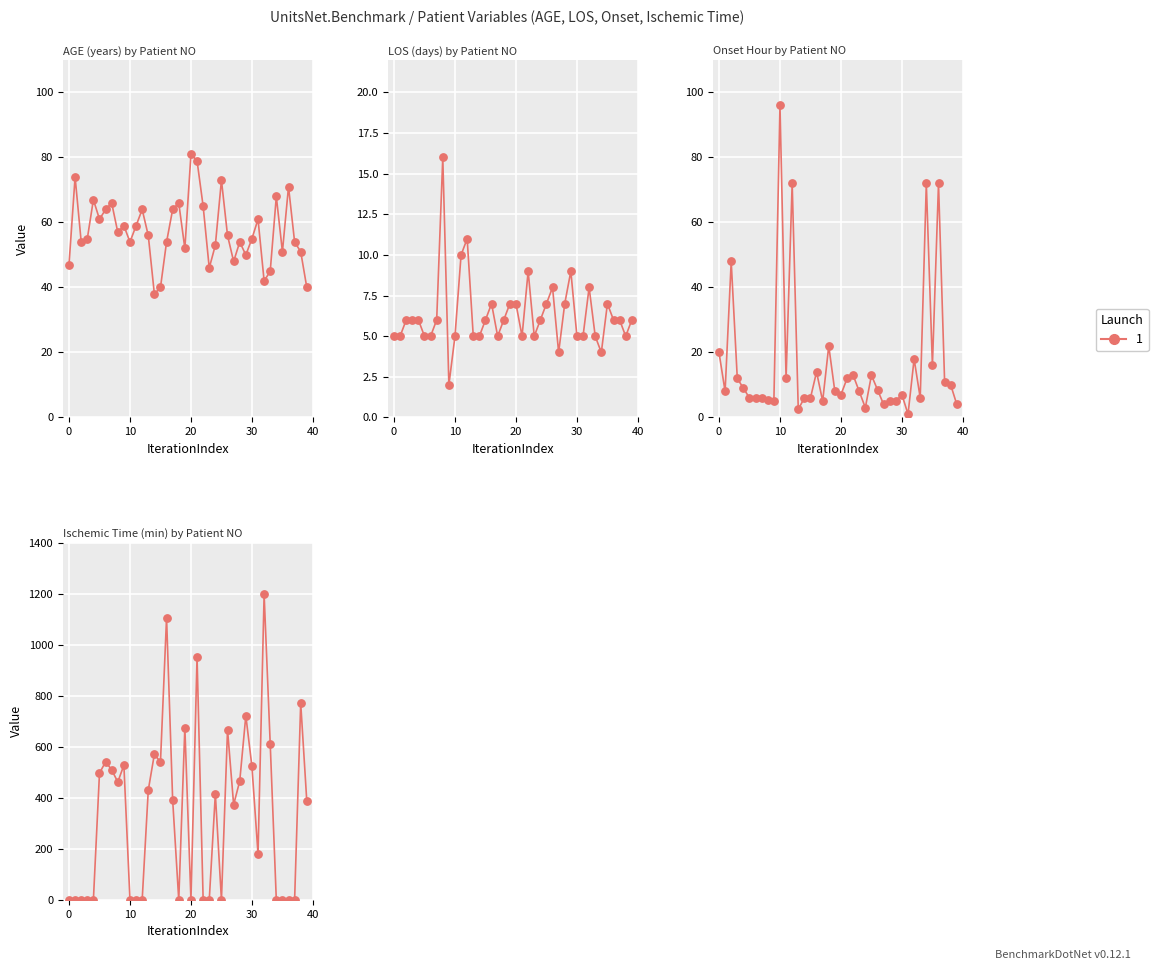

Which series reaches the maximum Y coordinate?

ischemic_time